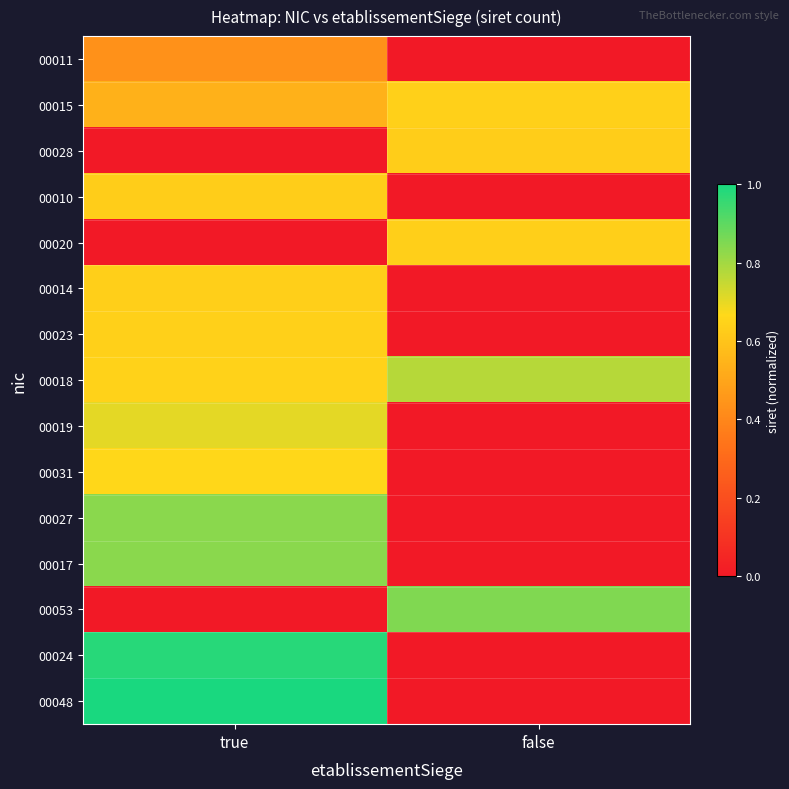

How many series are shown in this chart?

15